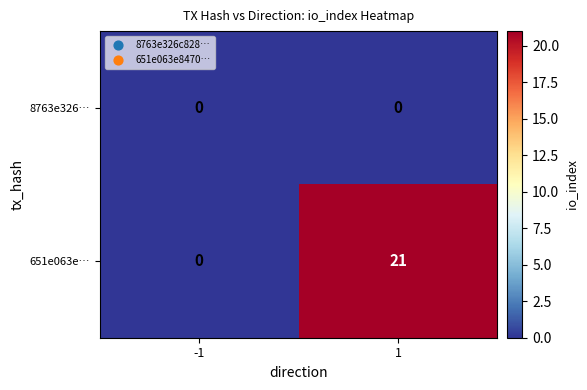

Rank the series at 1 from lowest to highest value.

8763e326…, 651e063e…